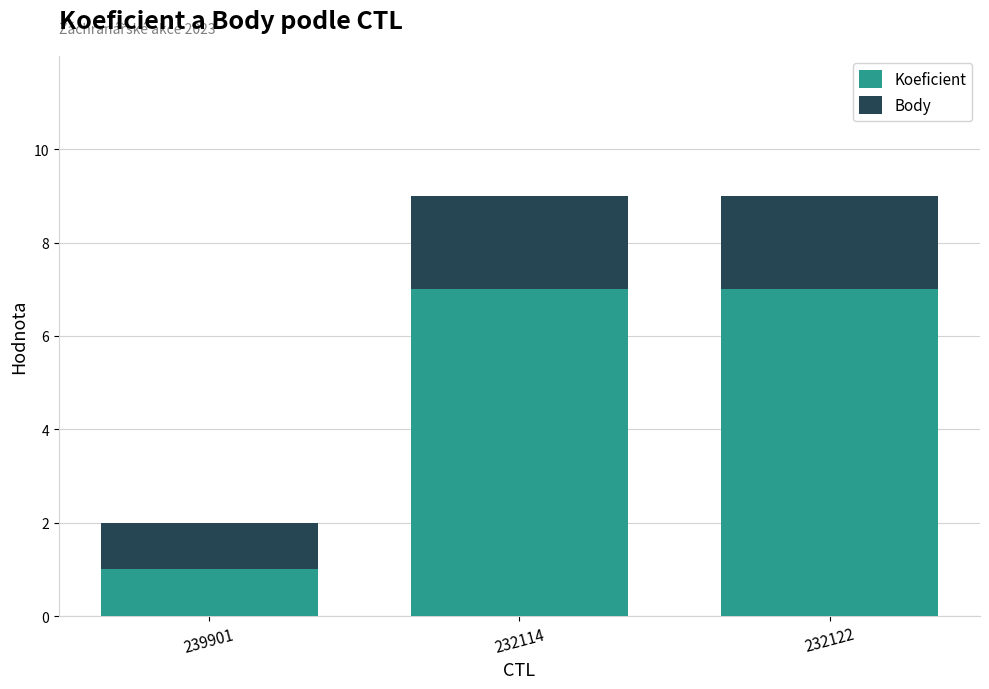

Does the chart contain stacked bars?

Yes